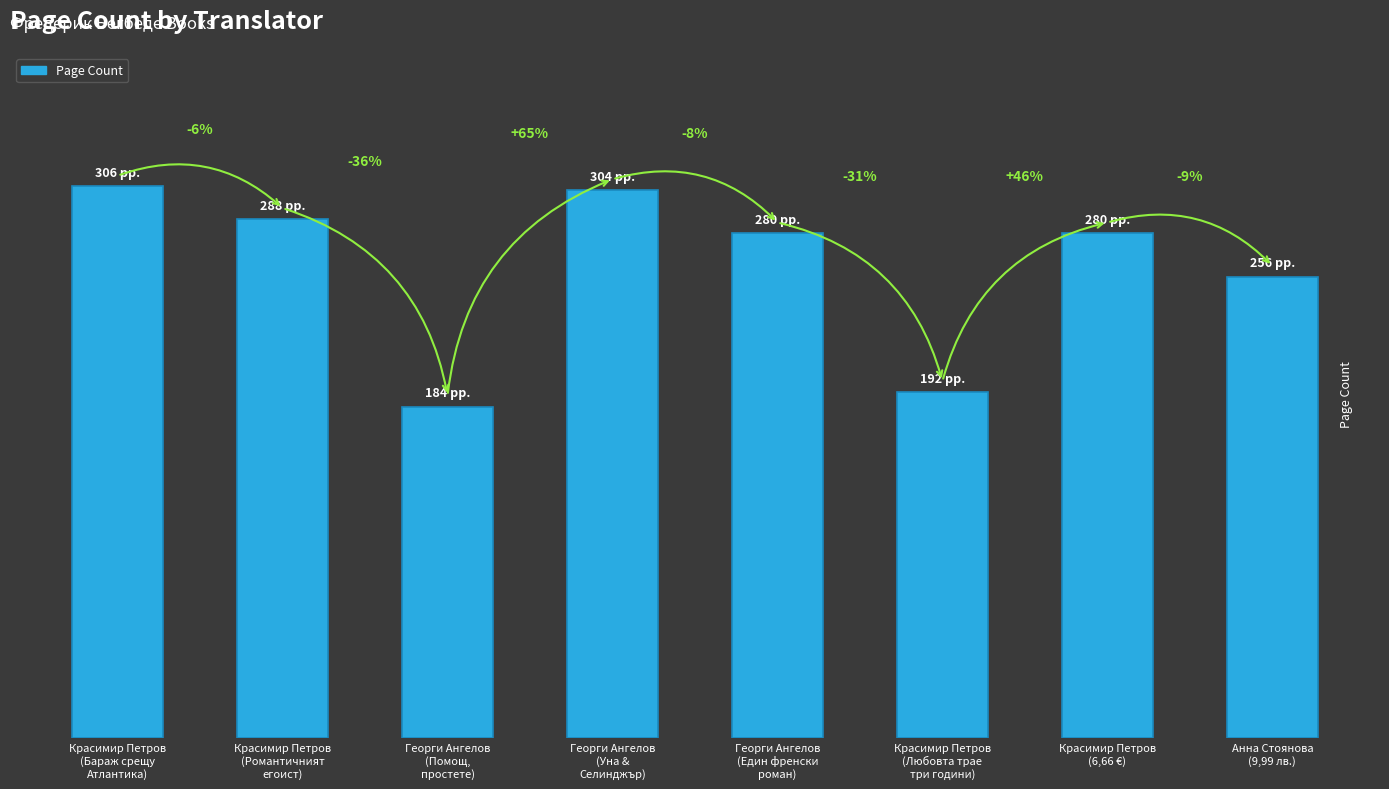

What is the difference between the values at Красимир Петров
(Любовта трае
три години) and Георги Ангелов
(Помощ,
простете)?

8